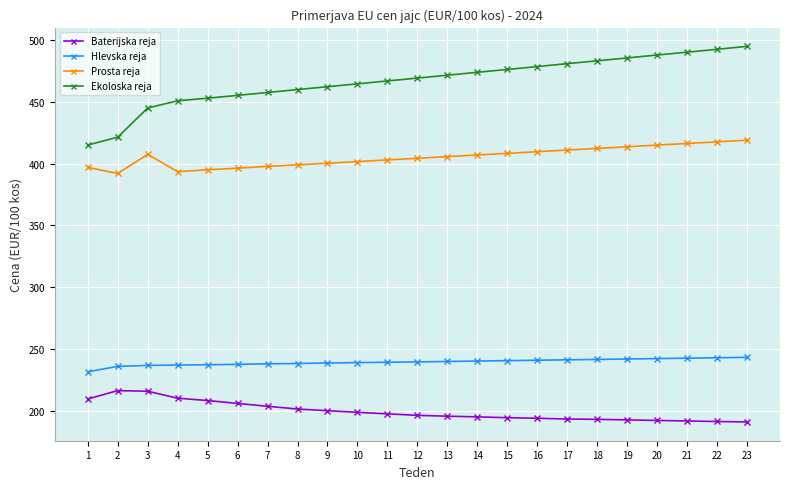

What is the difference between the second highest and second lowest values in the Baterijska reja series?

24.5